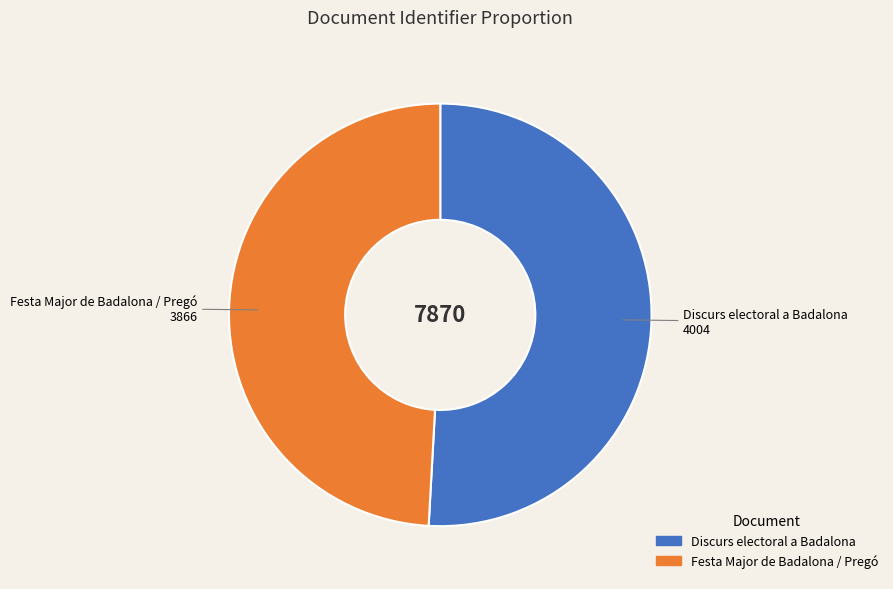

The Discurs electoral a Badalona slice represents 51% of the pie. True or false?

True